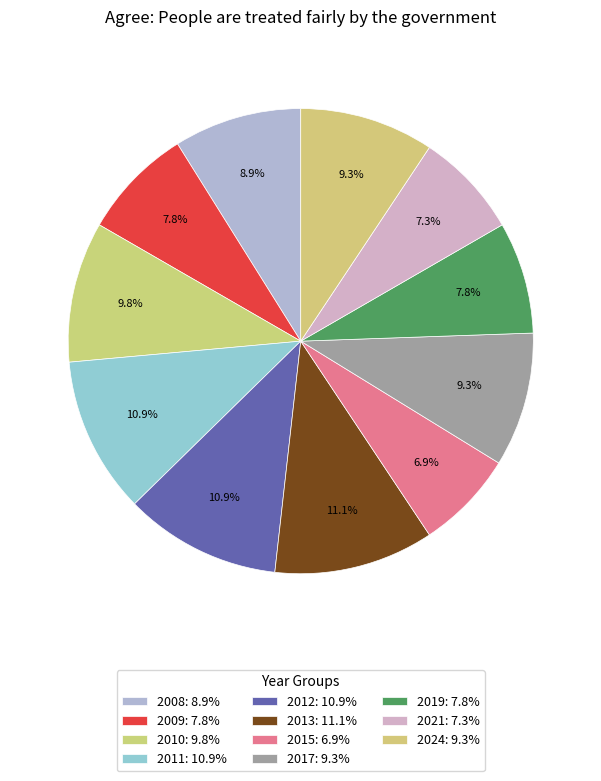

Does 2015 account for over 50% of the chart?

No